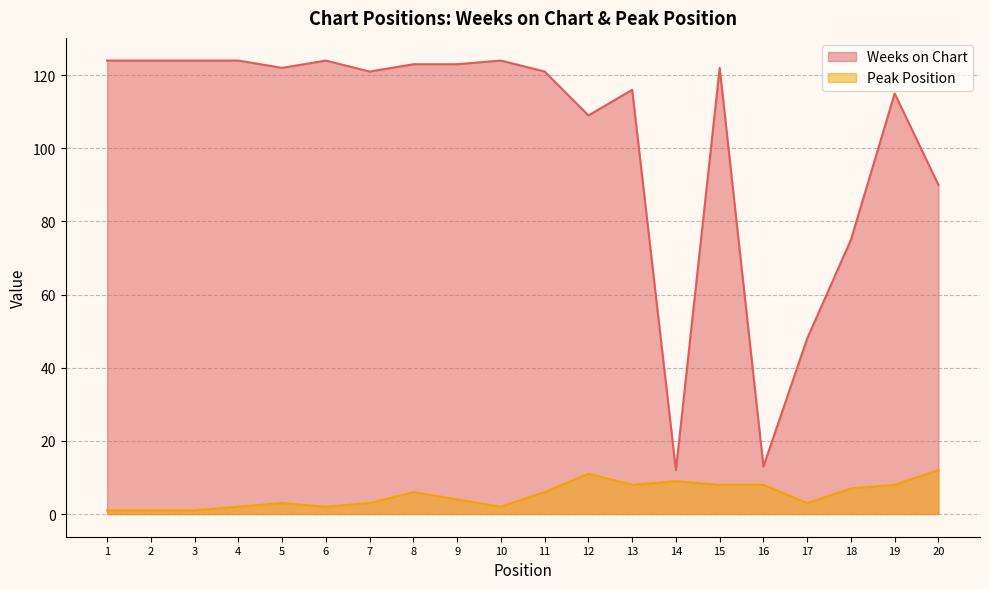

What is the value of the Weeks on Chart point at the 9th from the left?

123